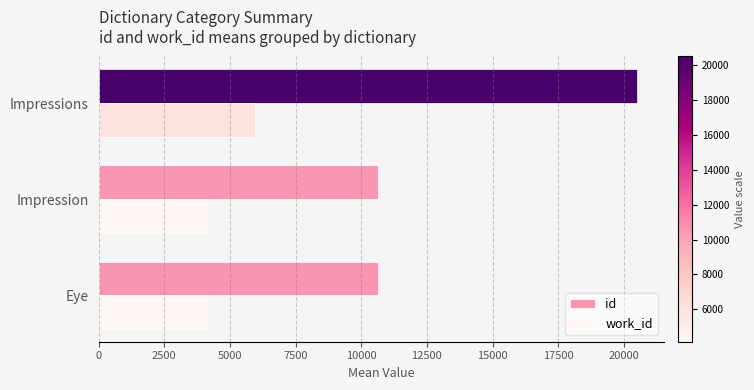

The work_id series shows 4131.7 at Impression. True or false?

True